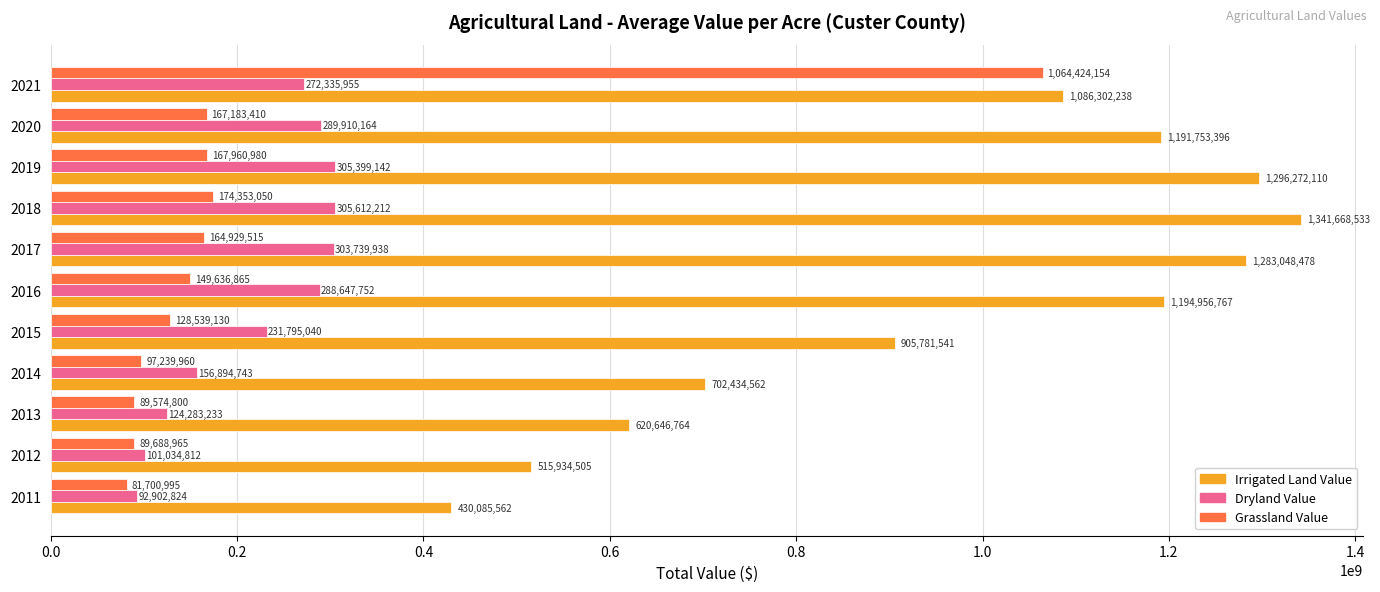

What are all the series names shown in the legend?

Irrigated Land Value, Dryland Value, Grassland Value